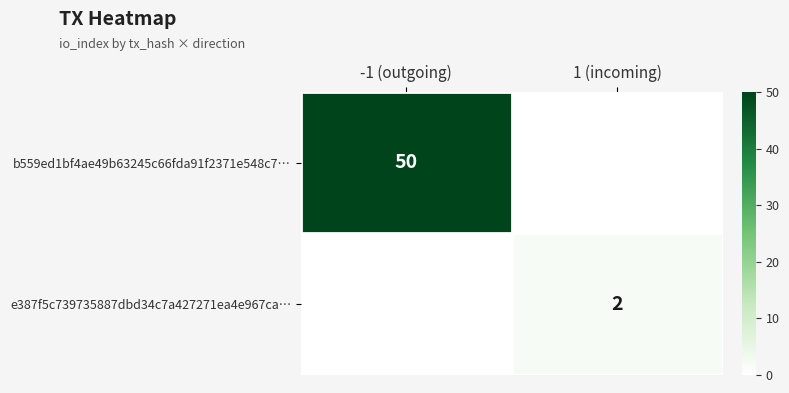

Count the number of data series in this chart.

2